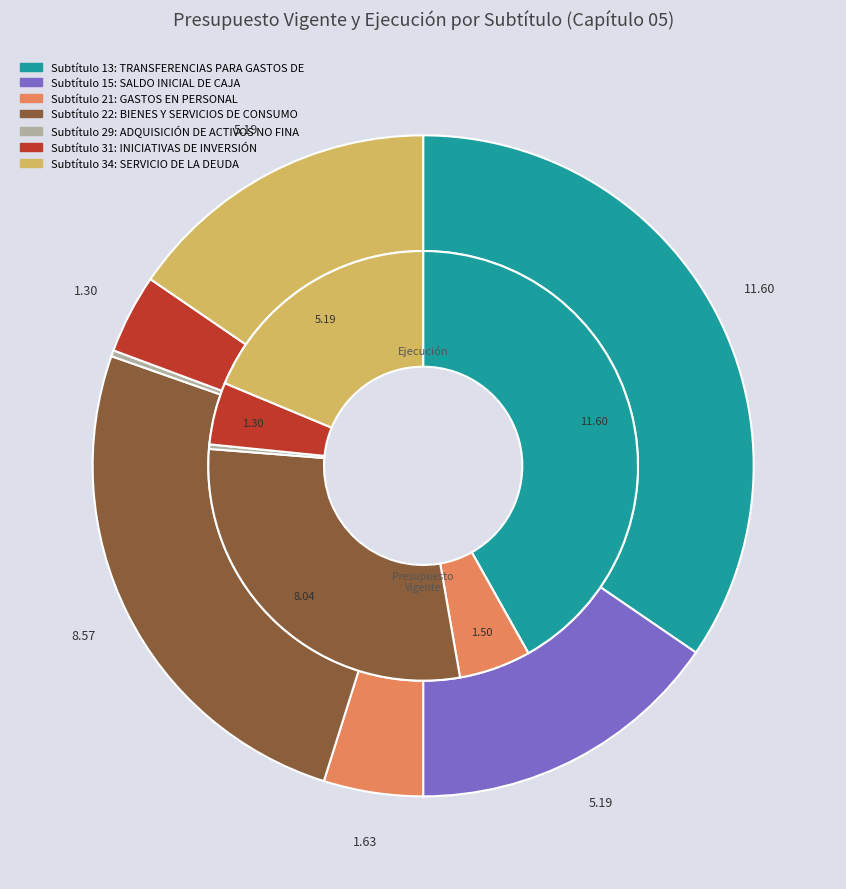

Count the number of slices in the pie.

7